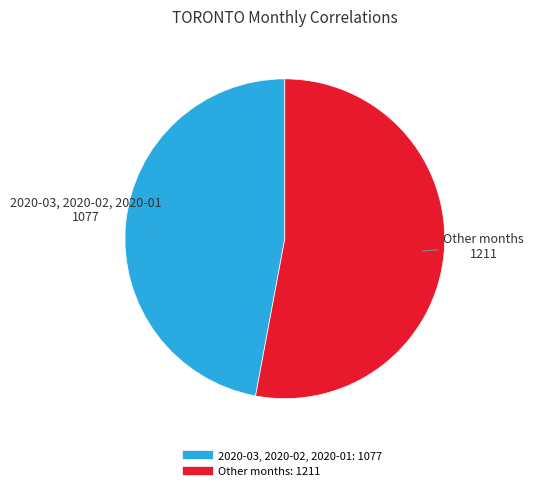

Does any single category account for the majority?

Yes